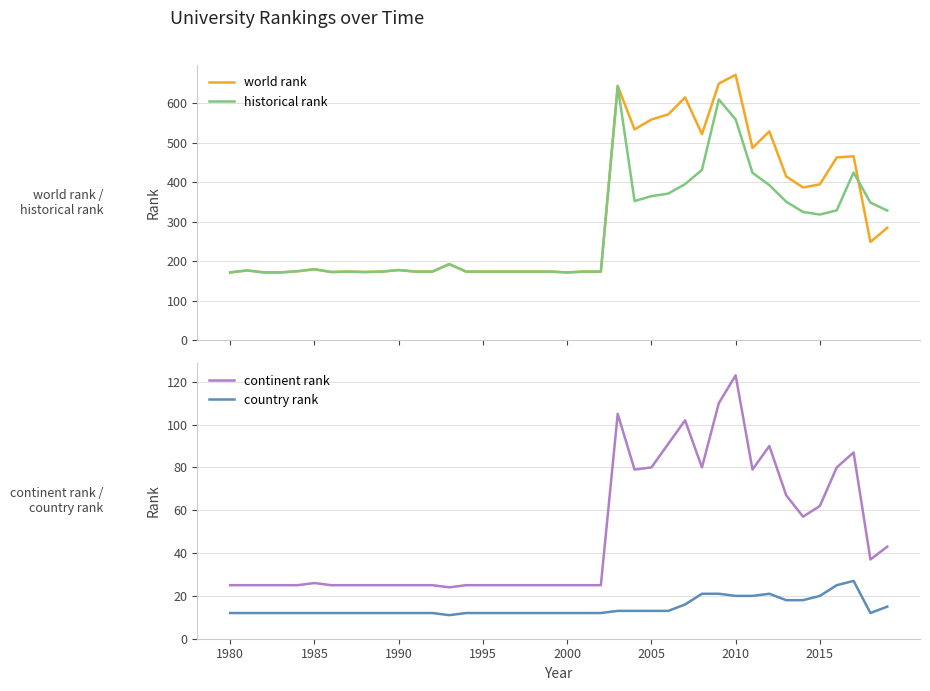

What is the highest value of the historical rank series?

644.0